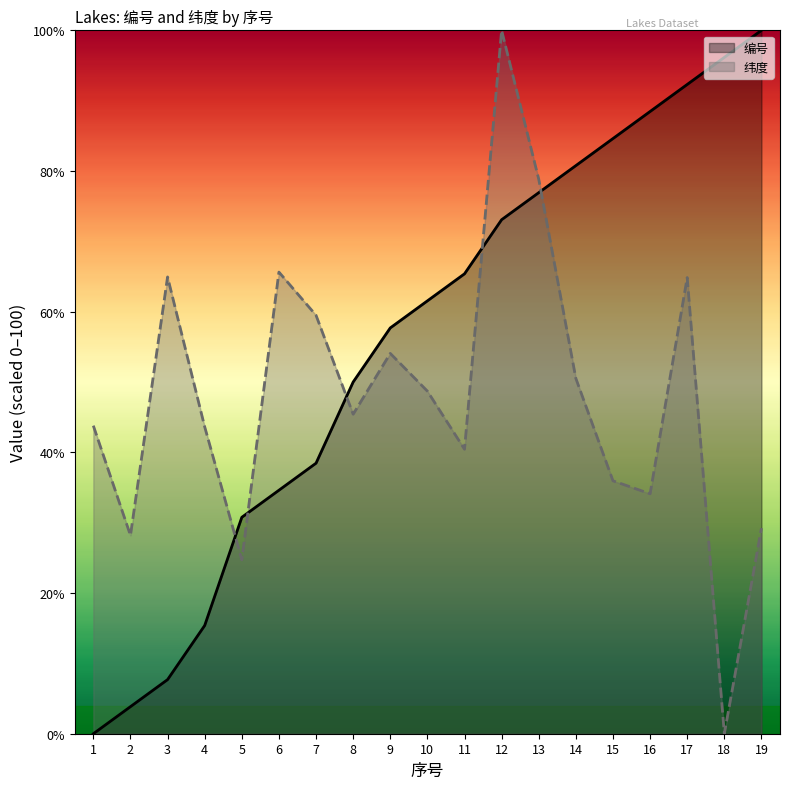

Between 17 and 10, which is larger?

17